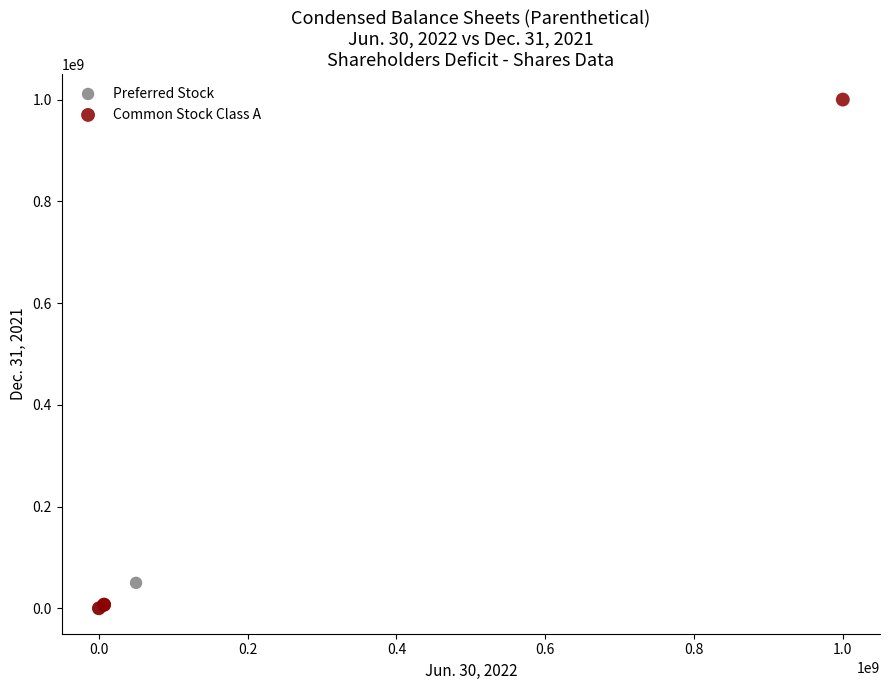

Which series contains the highest Y value?

Common Stock Class A